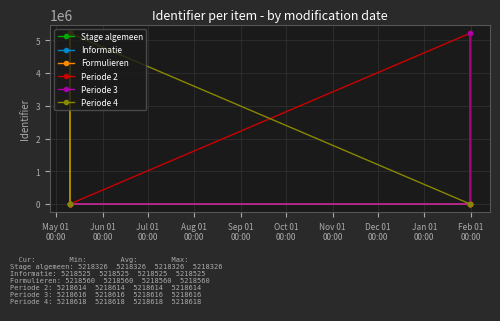

What is the maximum value for Informatie?

5218525